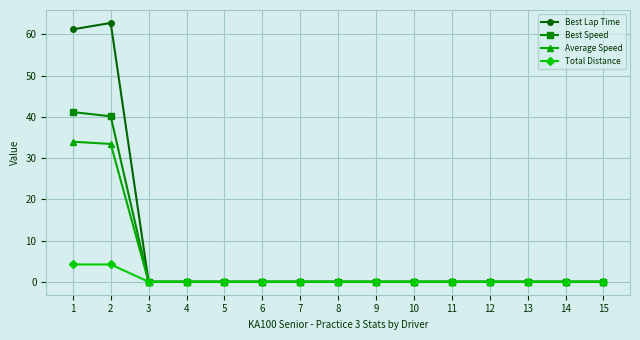

Does the chart have visible grid lines?

Yes